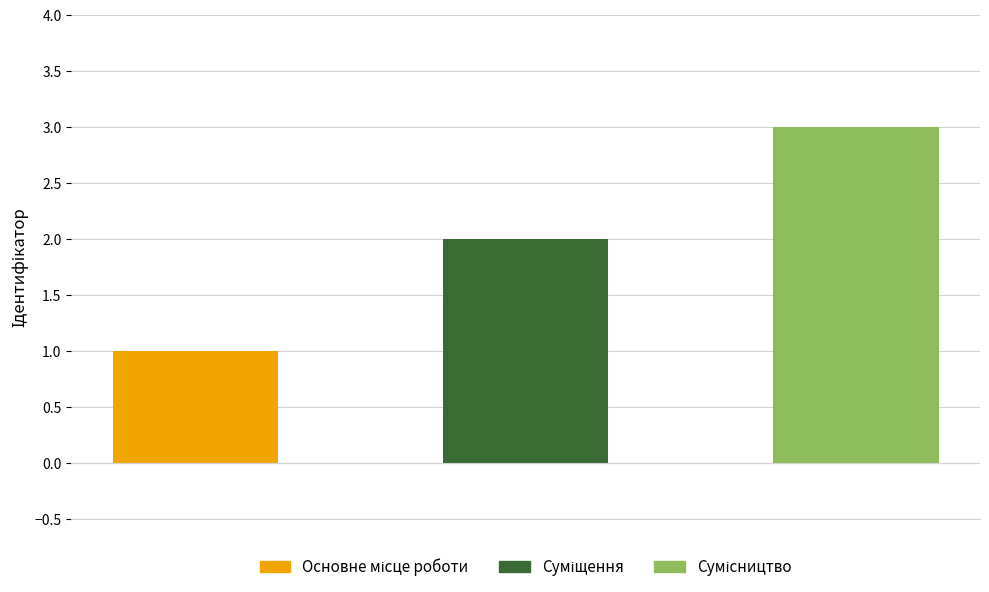

List the labels in order of value, smallest first.

Основне місце роботи, Суміщення, Сумісництво